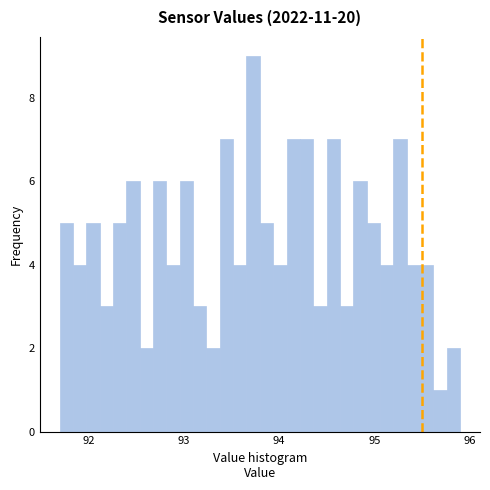

Around what value on the x-axis is the tallest bar? Give the approximate position of its centre, as read against the axis.

93.7